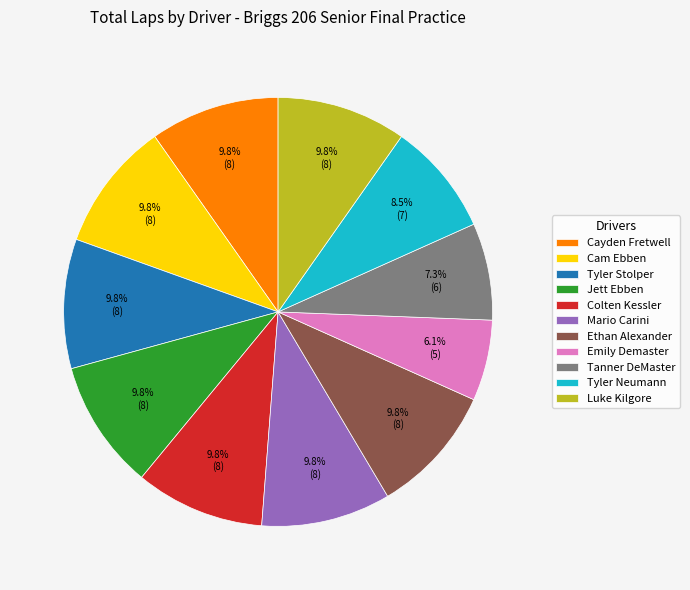

What is the ratio of the value at Ethan Alexander to the value at Emily Demaster?

1.6